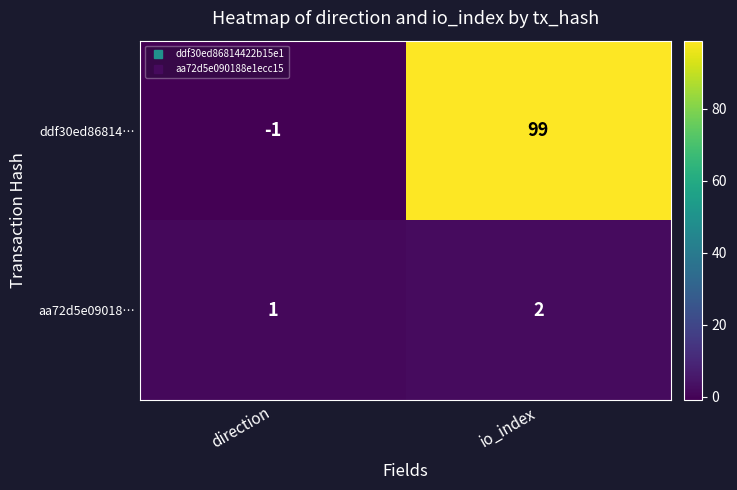

What is the greatest value displayed?

99